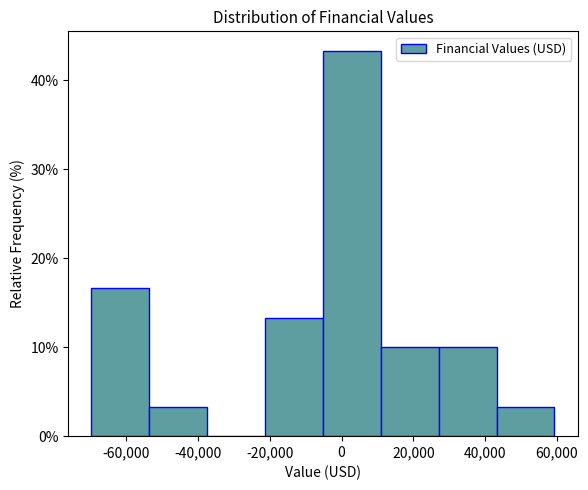

Reading left to right, list every bar in this chart as the range it spans on the x-axis followed by its height. Neither the bar edges nor the heights are printed on the chart, so give them approximately, as read against the axes.

-70000 to -54000: 17
-54000 to -38000: 3
-38000 to -22000: 0
-22000 to -6000: 13
-6000 to 10000: 43
10000 to 28000: 10
28000 to 44000: 10
44000 to 60000: 3